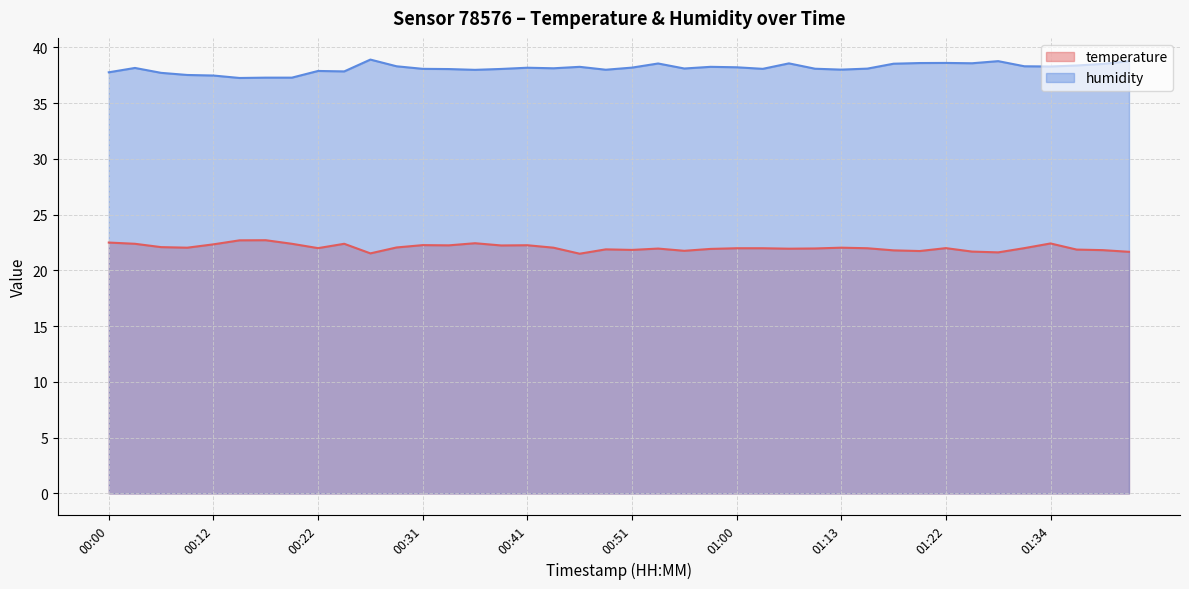

Is it true that temperature equals 21.5 at 00:26?

True